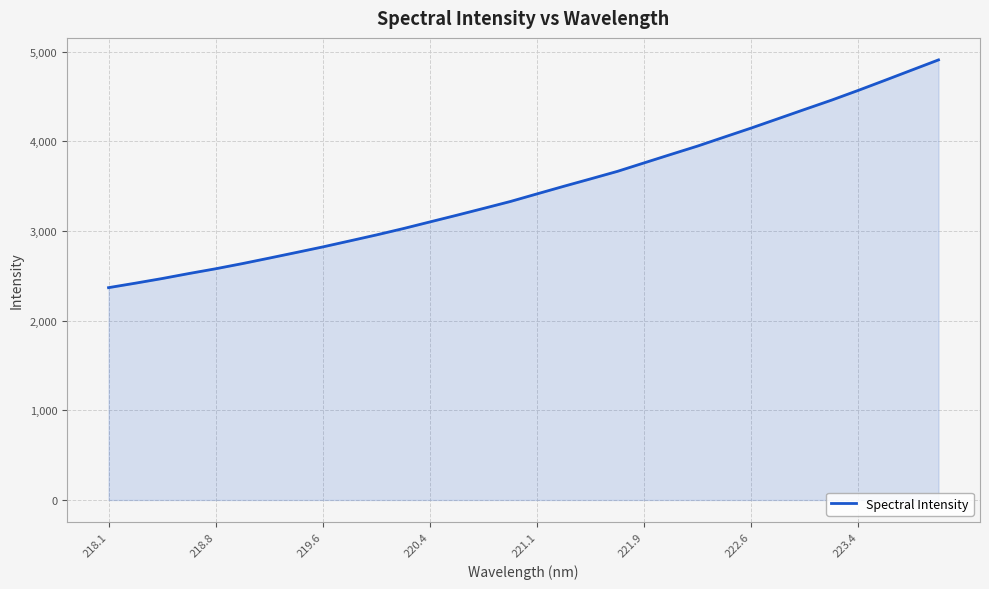

What is the minimum value shown in the chart?

2368.0